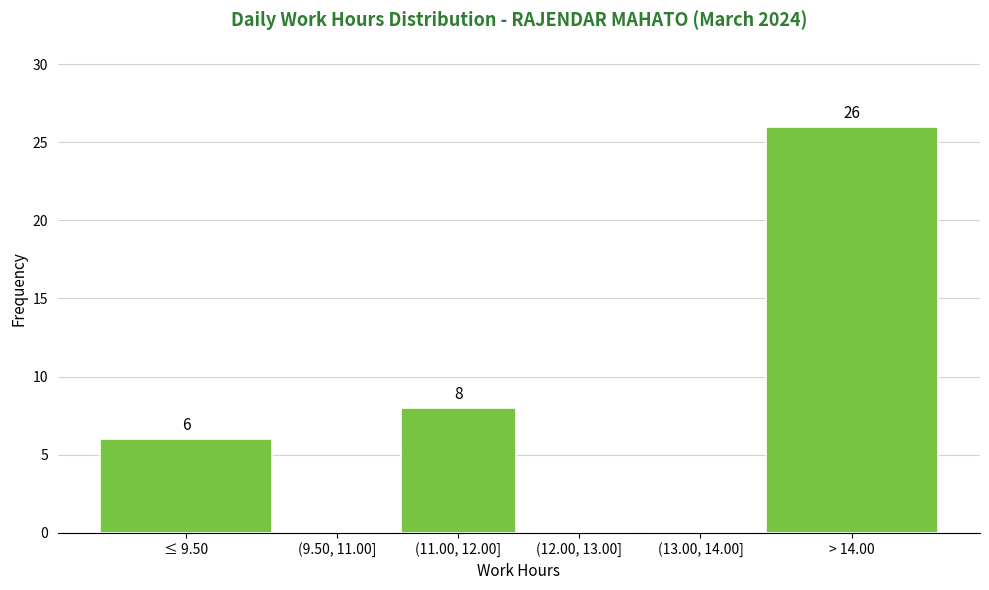

Reading left to right, transcribe all the data shown in this chart.

≤ 9.50=6	(9.50, 11.00]=0	(11.00, 12.00]=8	(12.00, 13.00]=0	(13.00, 14.00]=0	> 14.00=26